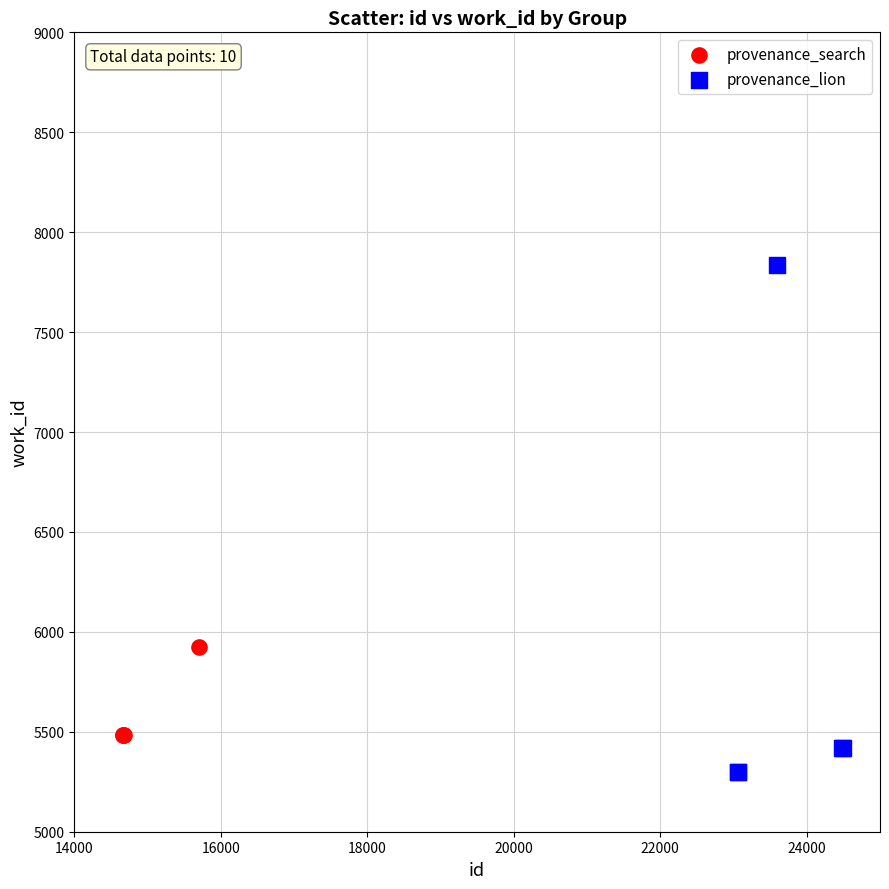

Which series contains the highest Y value?

provenance_lion